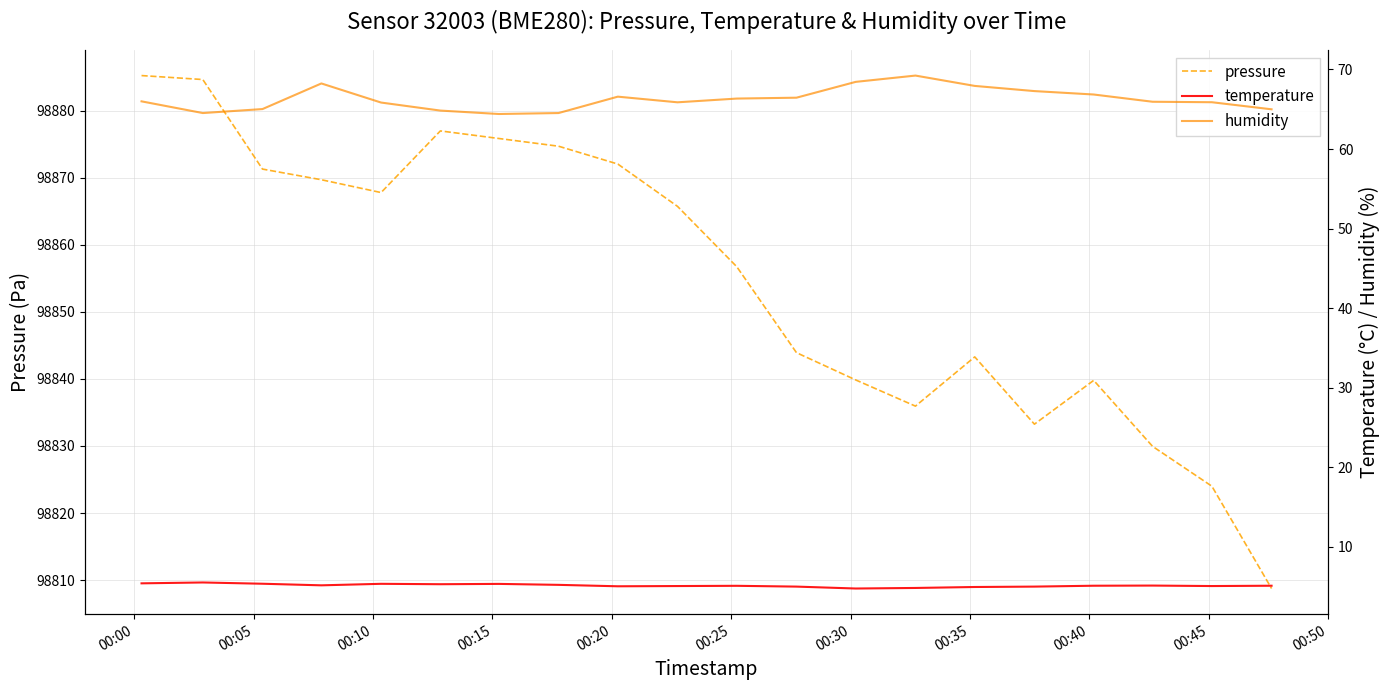

True or false: humidity and pressure intersect in this chart.

False